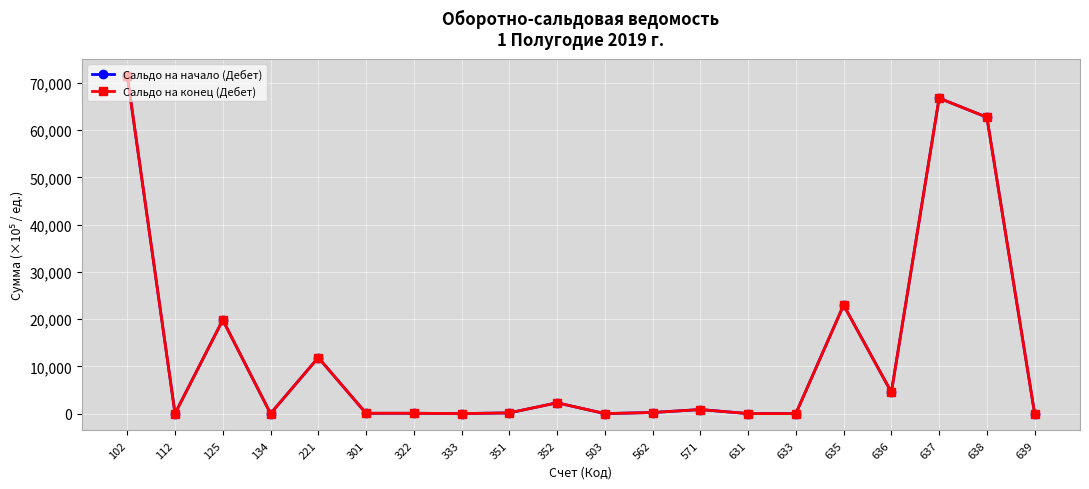

Rank the series by their maximum value, from highest to lowest.

Сальдо на начало (Дебет), Сальдо на конец (Дебет)